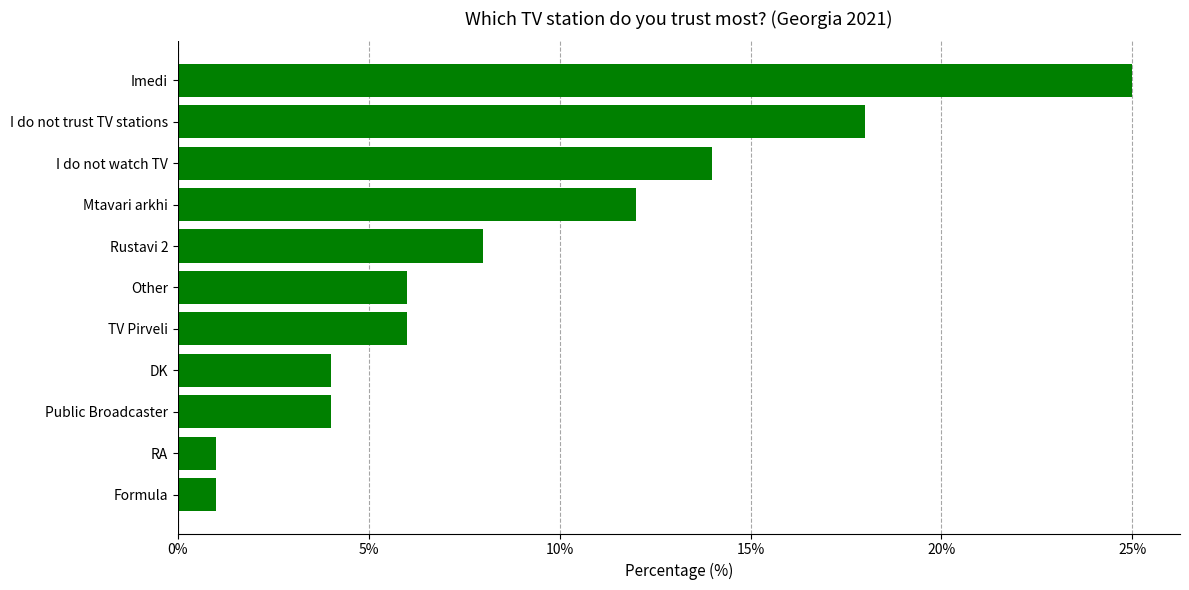

What is the ratio of the value at Mtavari arkhi to the value at Public Broadcaster?

3.0